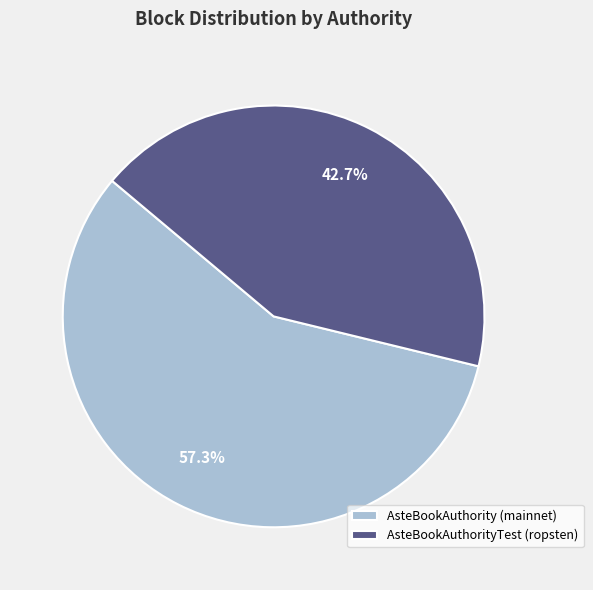

Rank the categories by value from highest to lowest.

AsteBookAuthority (mainnet), AsteBookAuthorityTest (ropsten)